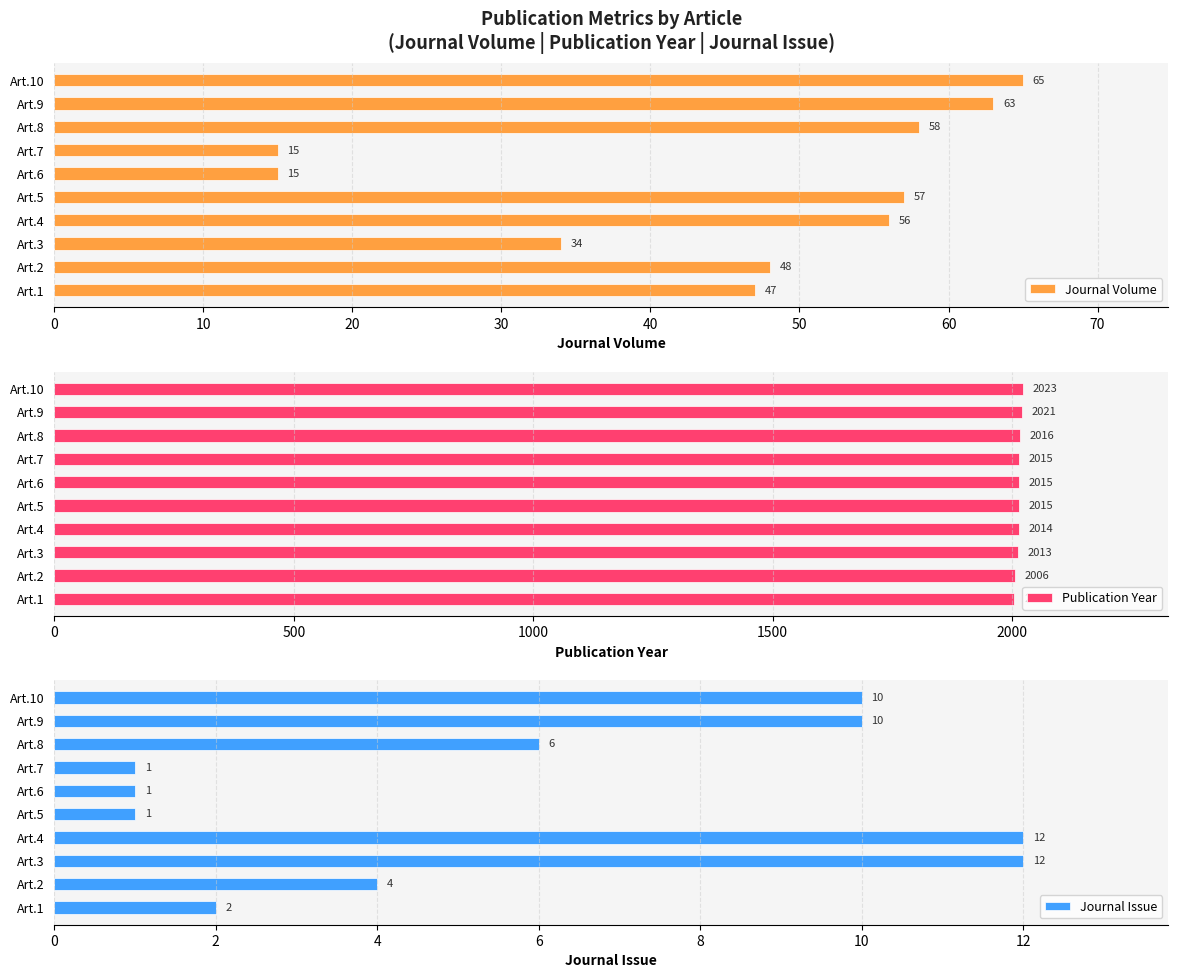

Which series has the widest spread of values?

Journal Volume